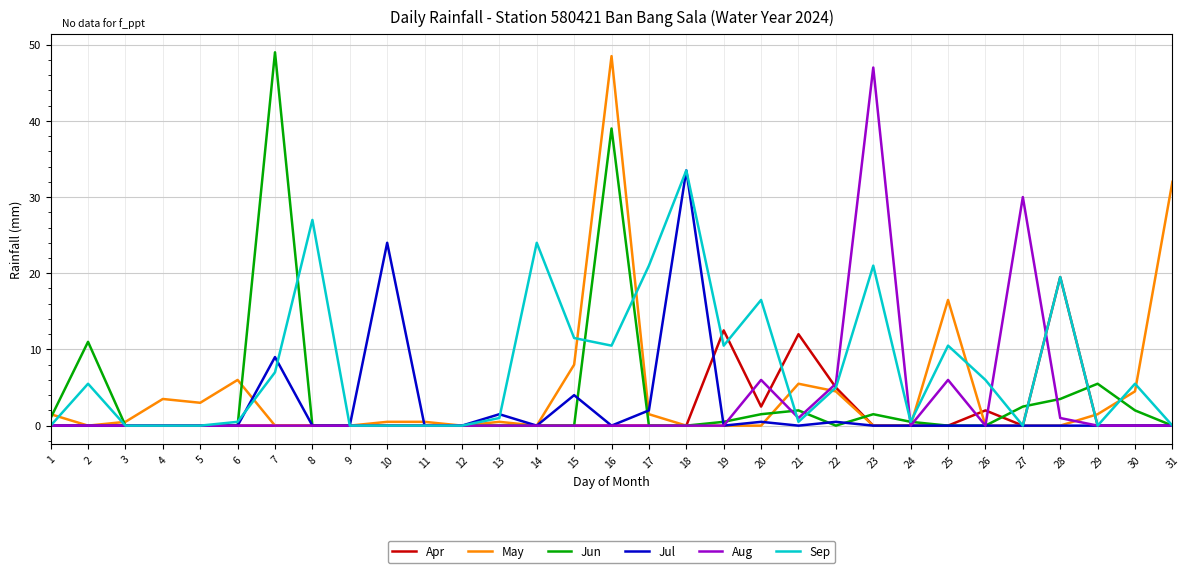

The Jul series shows 0.0 at 11. True or false?

True